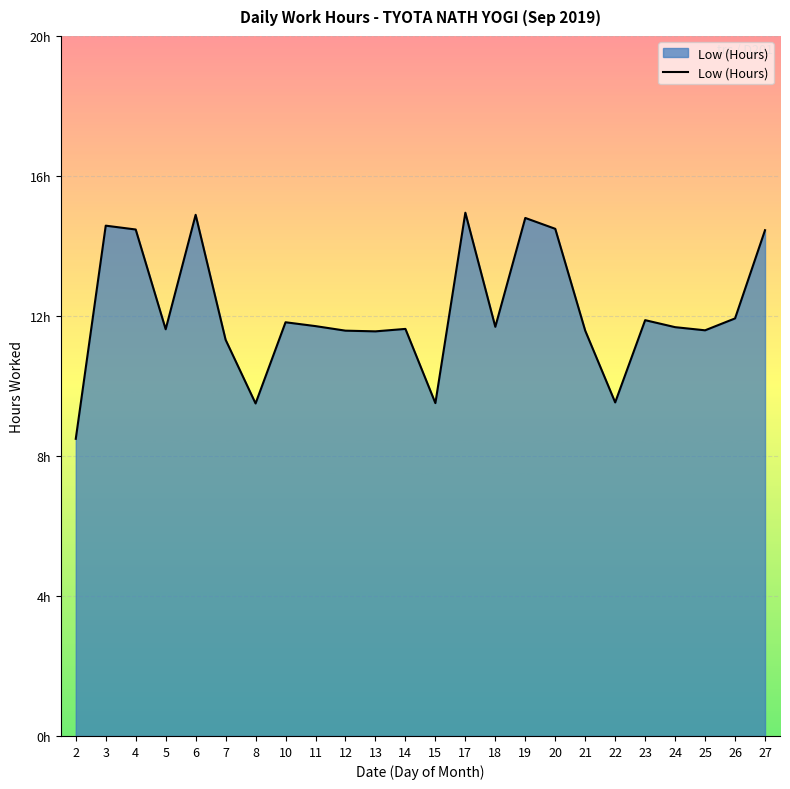

Reading left to right, what are all the values shown in this chart?

2=8.5	3=14.6	4=14.5	5=11.6	6=14.9	7=11.3	8=9.5	10=11.8	11=11.7	12=11.6	13=11.6	14=11.6	15=9.5	17=14.9	18=11.7	19=14.8	20=14.5	21=11.6	22=9.5	23=11.9	24=11.7	25=11.6	26=11.9	27=14.4